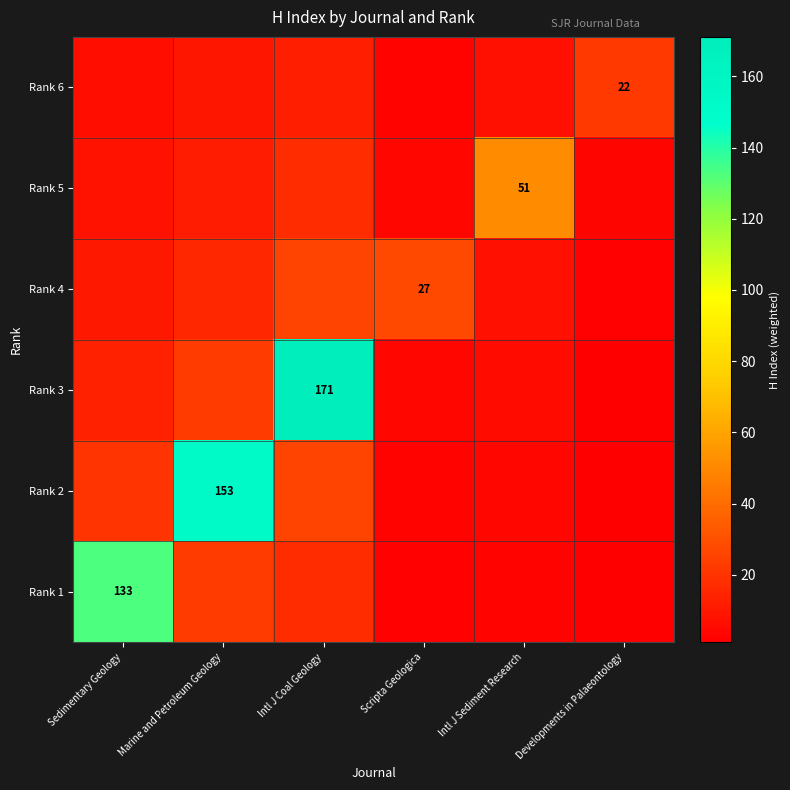

Which series has the largest total across all categories?

Rank 3